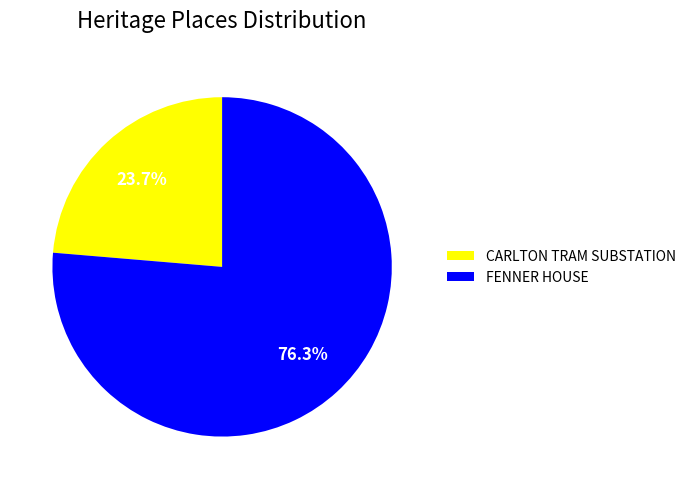

The FENNER HOUSE slice represents 69% of the pie. True or false?

False